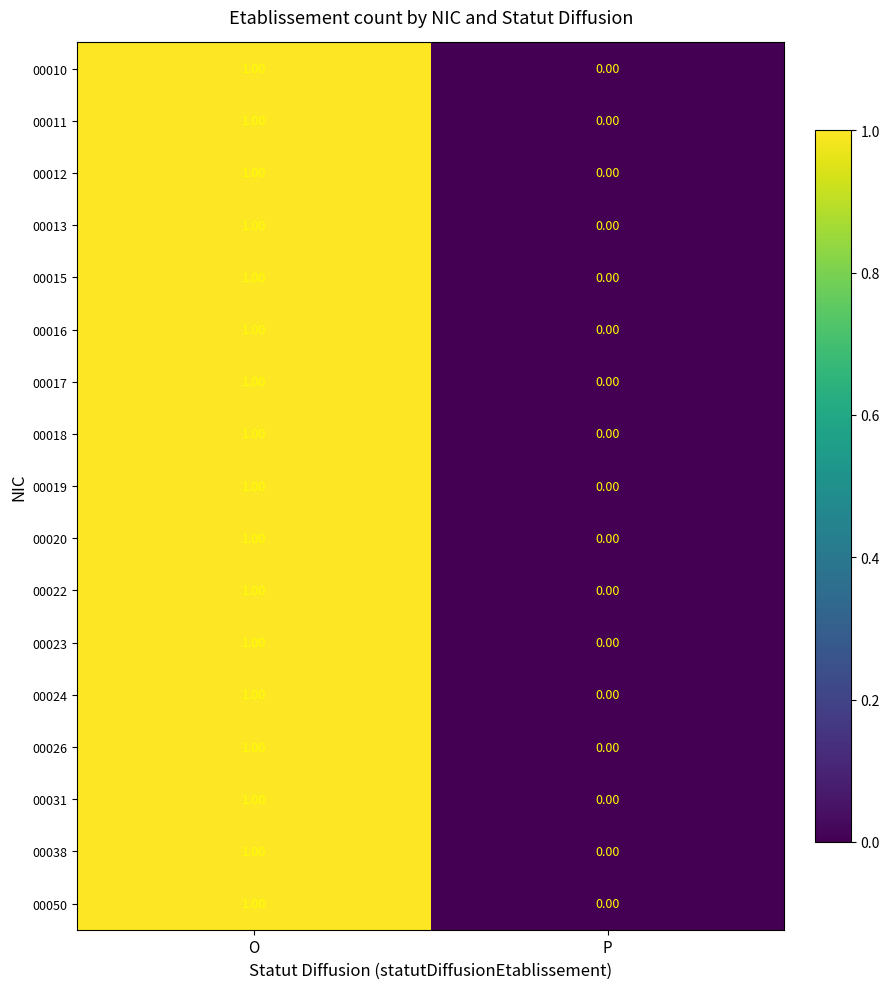

Where is 00013 nearest to the value 0?

P